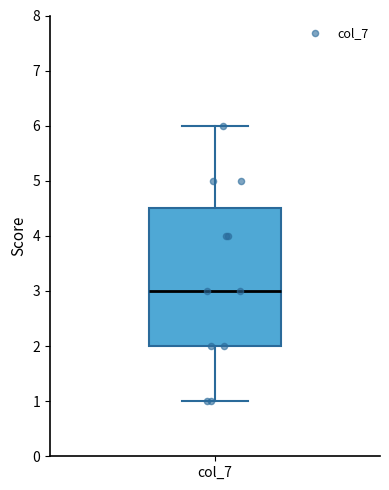

Read this box plot against the y-axis: the position of the median line, the range covered by the box, and the ends of both whiskers. The values are not printed on the chart, so give them approximately, as read against the axis.

median 3.0, box 2.0 to 4.5, whiskers 1.0 to 6.0